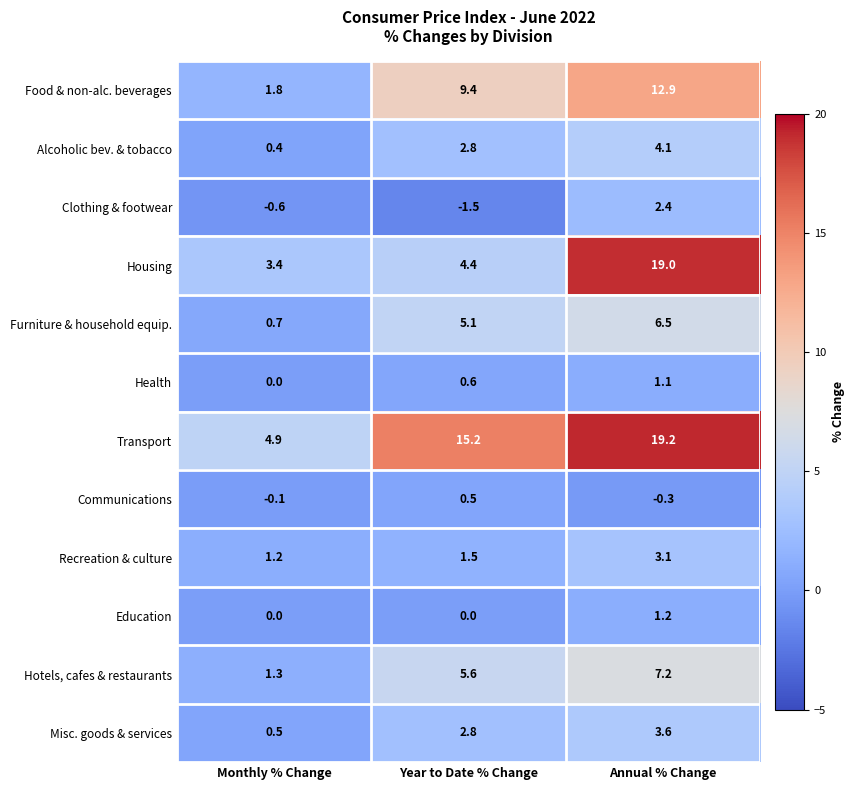

How many data points does each series have?

3